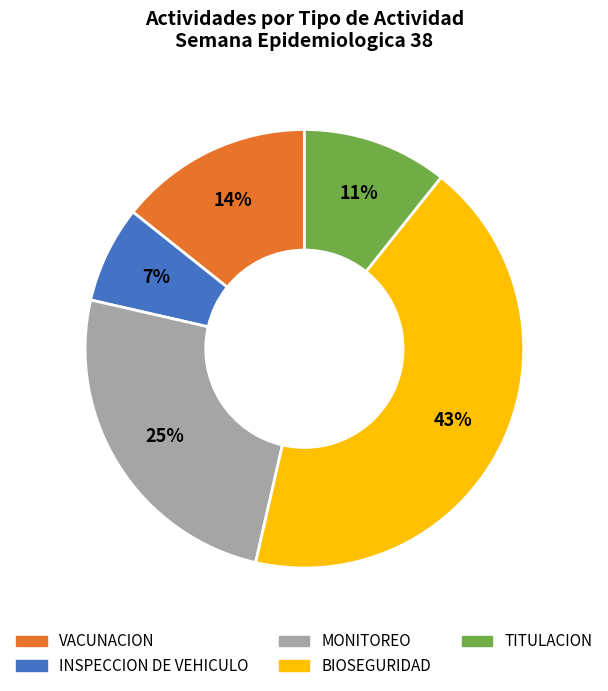

To the nearest percent, what is the difference between the largest and smallest slice percentages?

36%